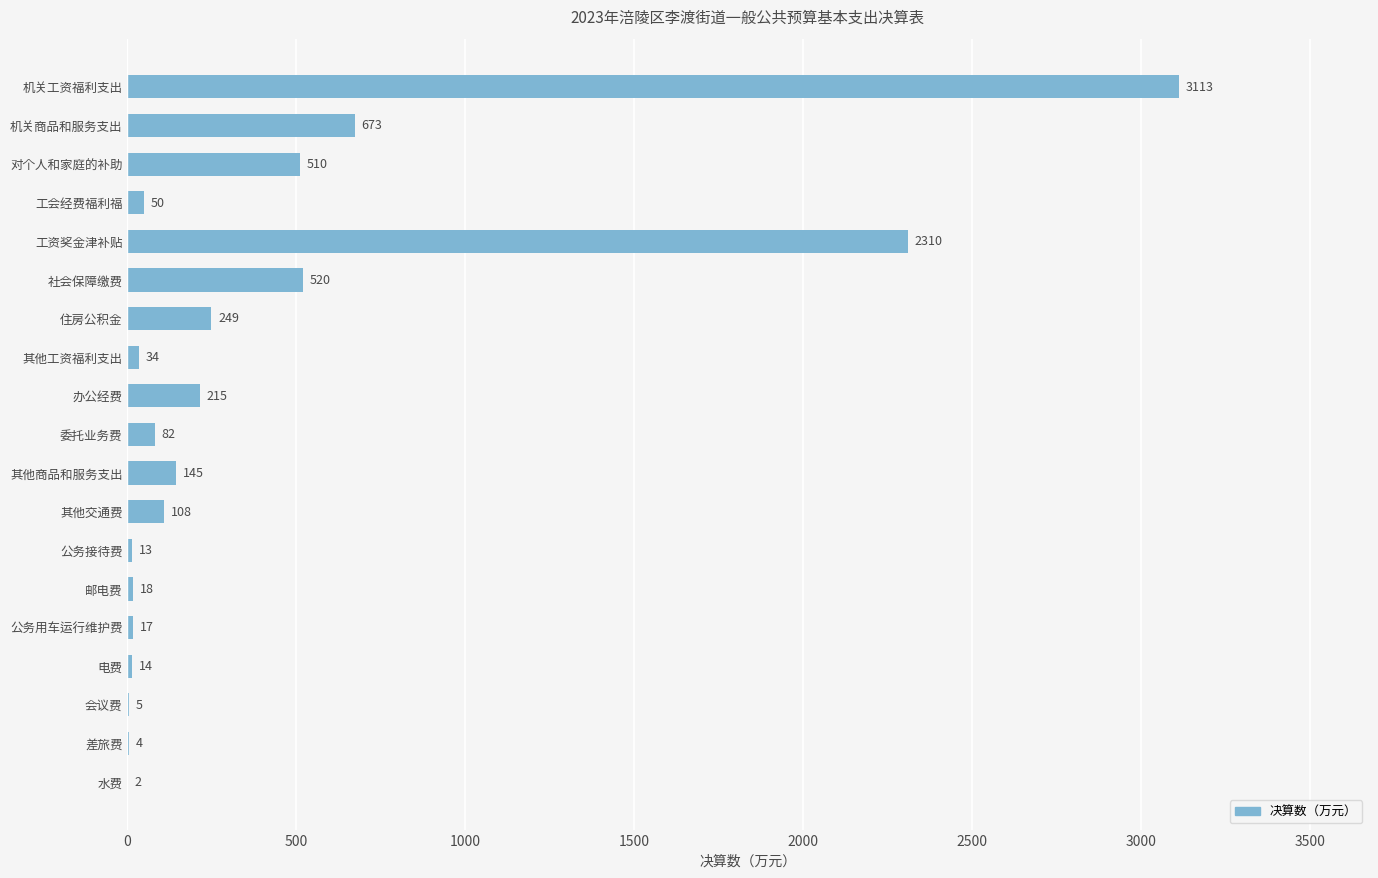

What is the approximate value at 委托业务费?

82